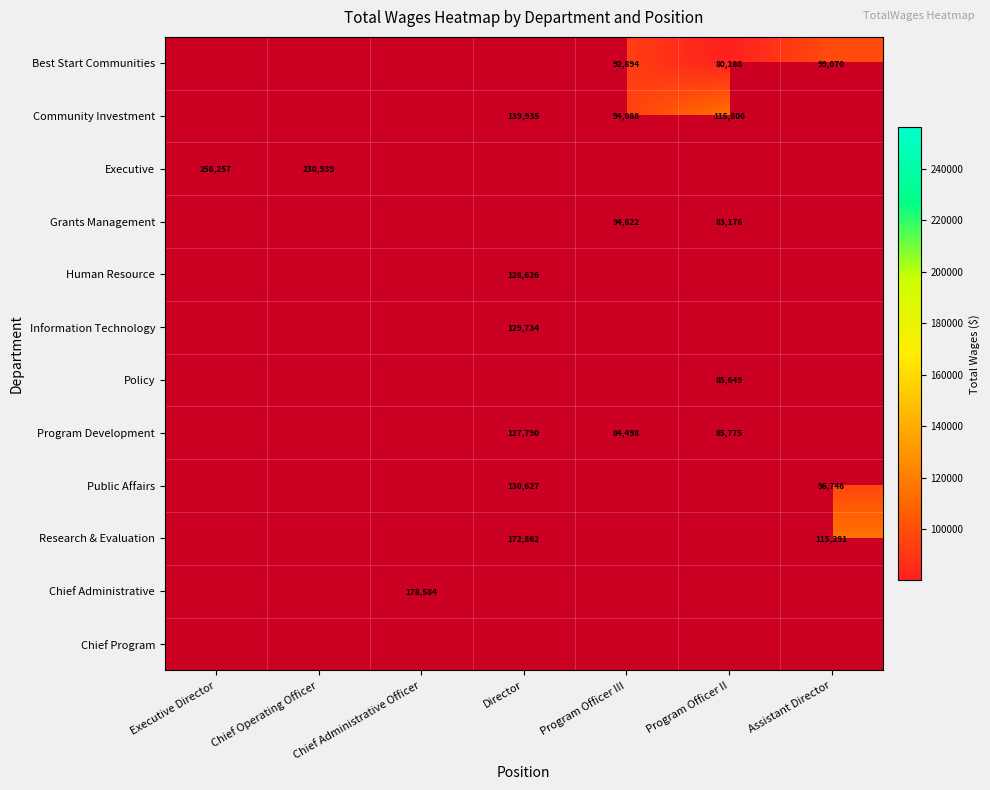

The value of Public Affairs at Director is 130627. True or false?

True